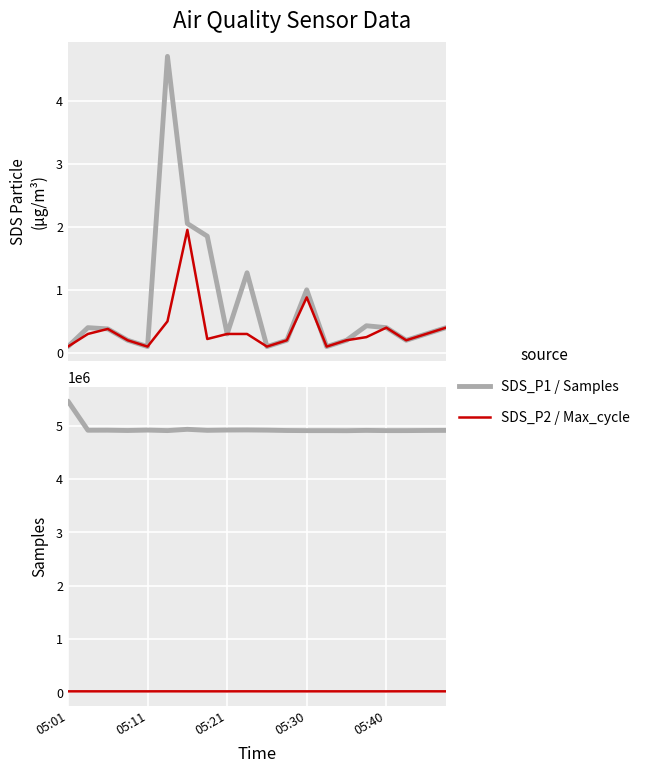

The SDS_P1 series shows 0.0 at 10. True or false?

False